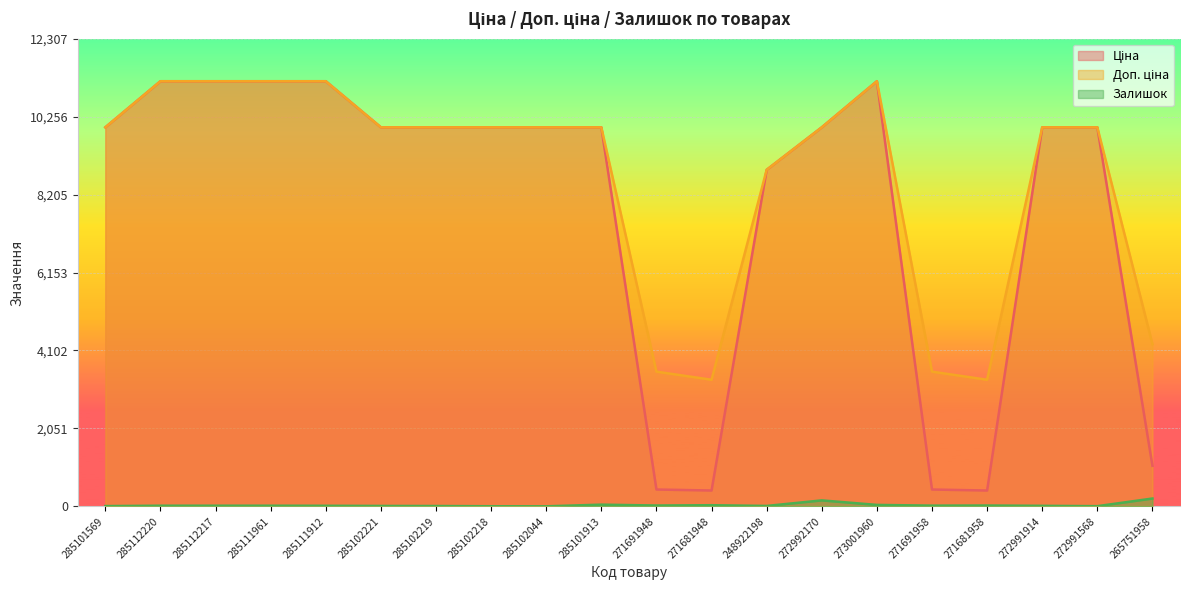

The Залишок series shows 38.0 at 273001960. True or false?

True